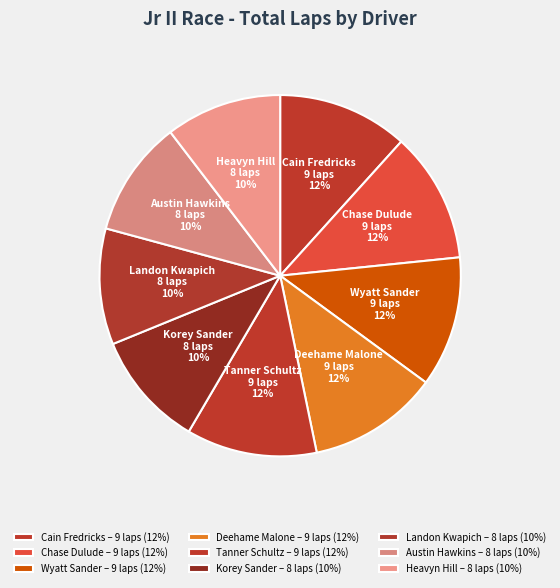

Which slice is the largest?

Cain Fredricks